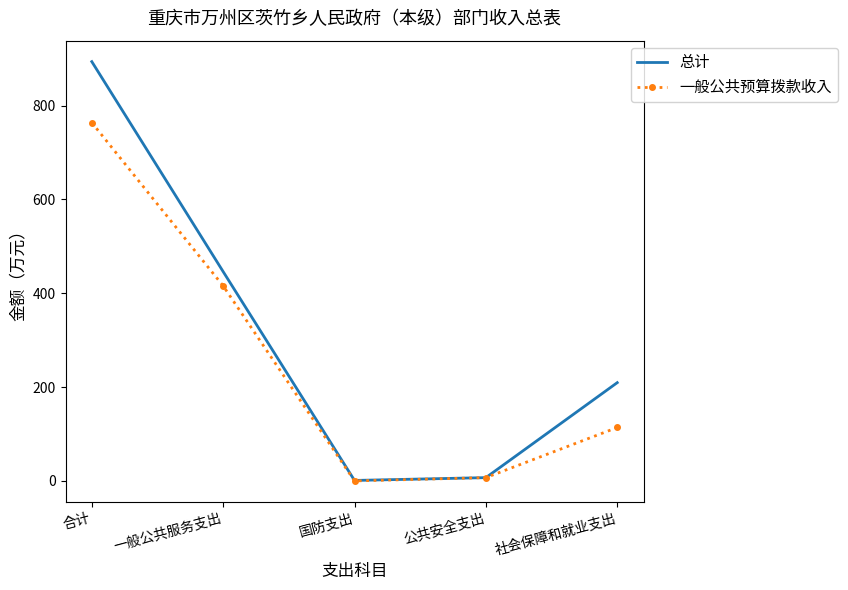

Is the value of 总计 at 公共安全支出 greater than the value of 一般公共预算拨款收入 at 合计?

No